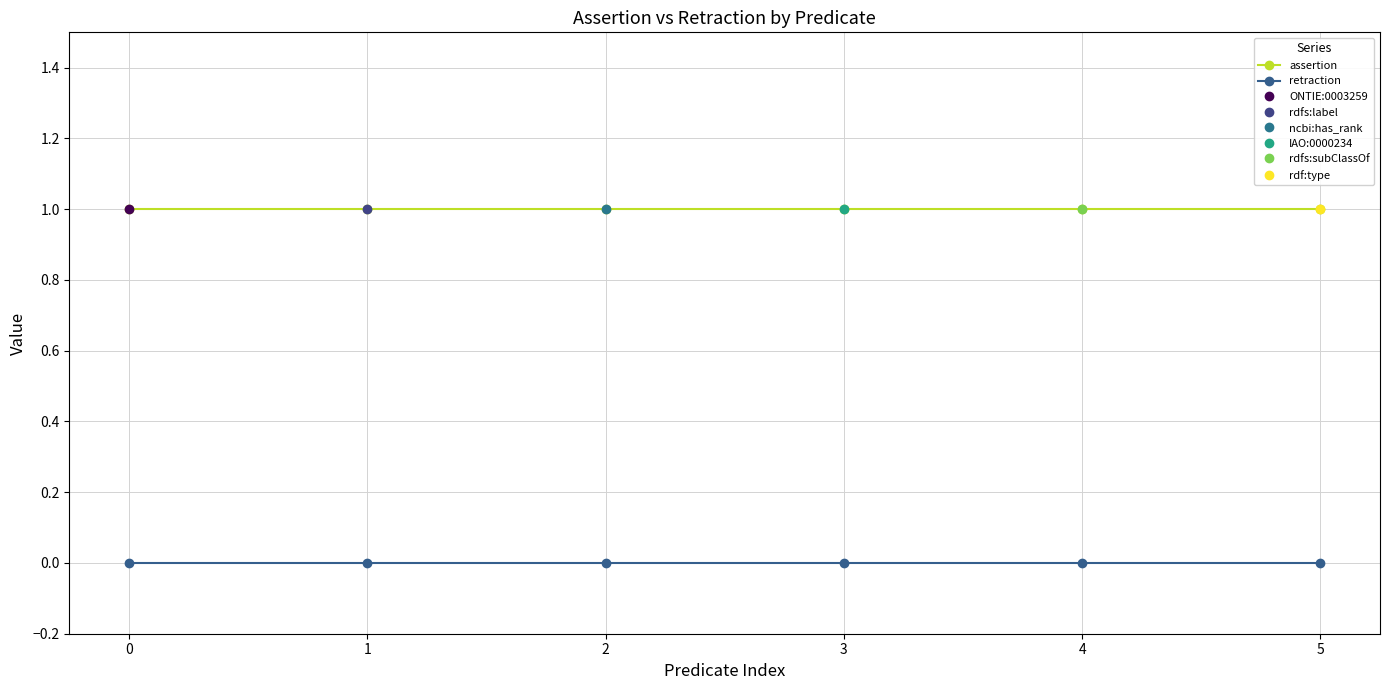

The retraction series shows 0 at 1. True or false?

True